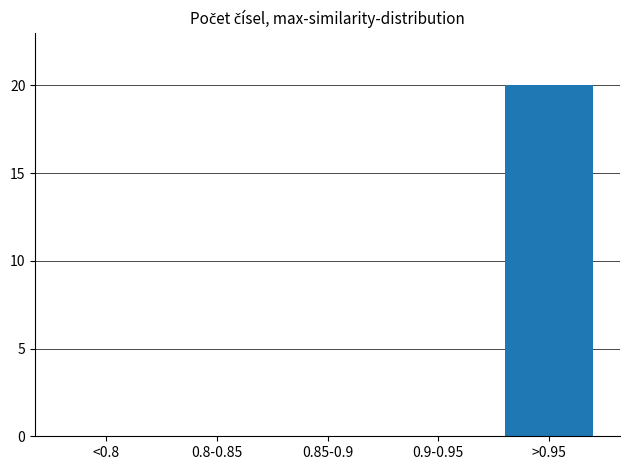

Reading left to right, what are all the values shown in this chart?

<0.8=0	0.8-0.85=0	0.85-0.9=0	0.9-0.95=0	>0.95=20